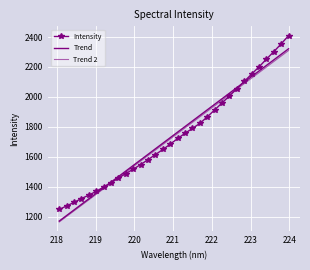

How many data points in Trend 2 are less than 1755?

16